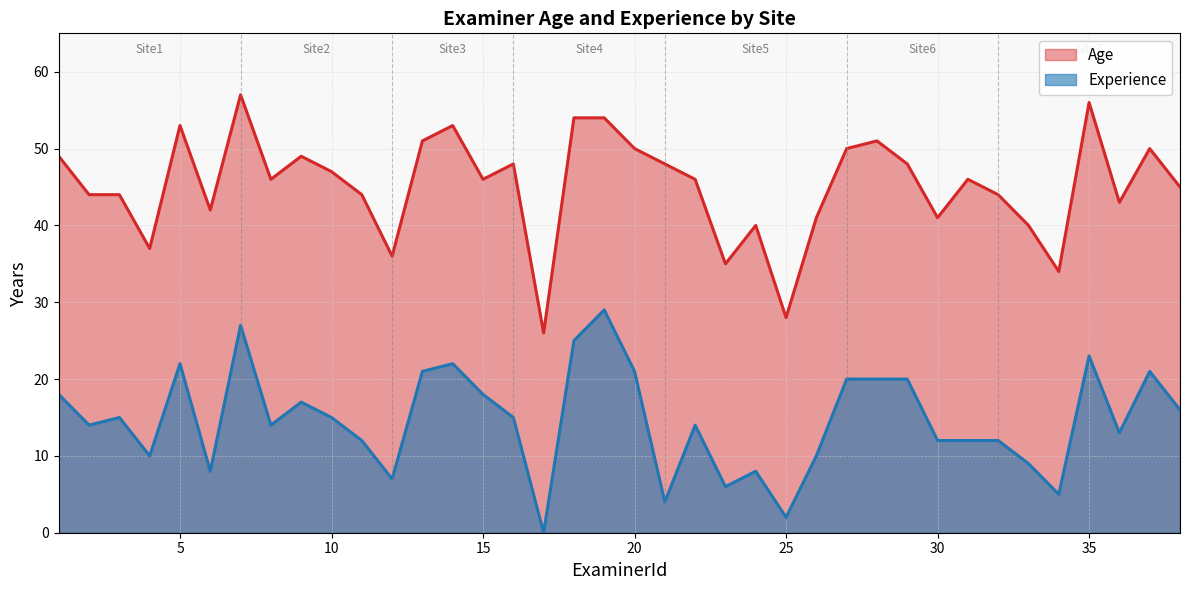

What is the difference between the maximum and minimum values in the Experience series?

29